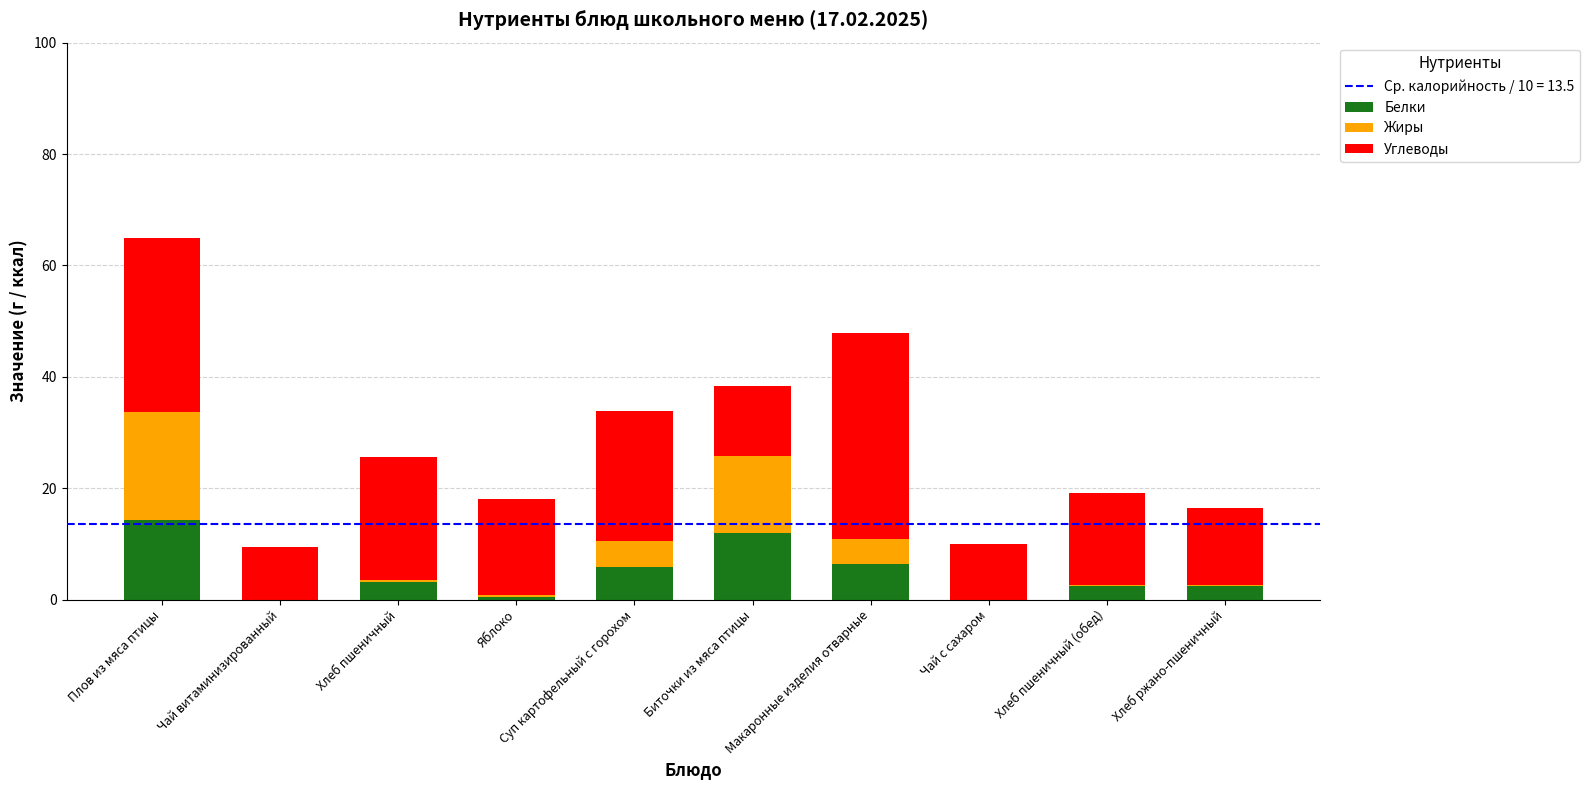

What is the maximum value for Белки?

14.3